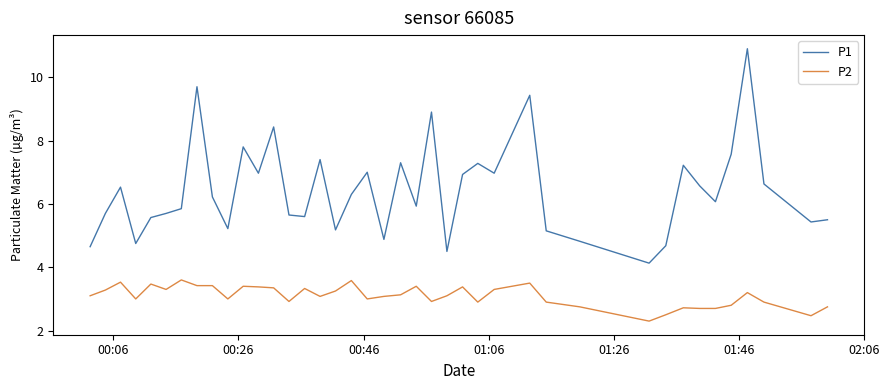

True or false: P2 and P1 cross at least once.

False